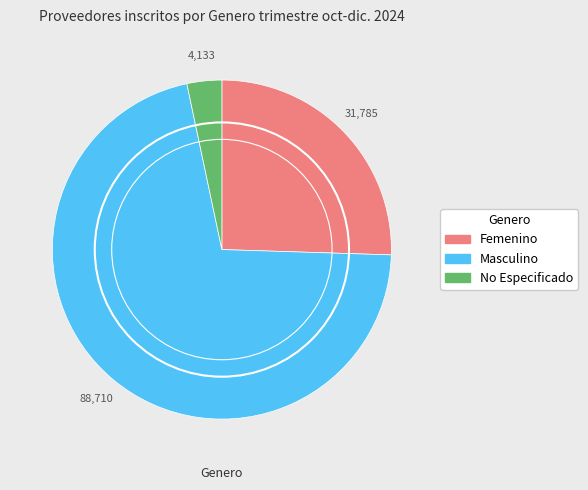

Combined, do Femenino and Masculino account for over 50%?

Yes